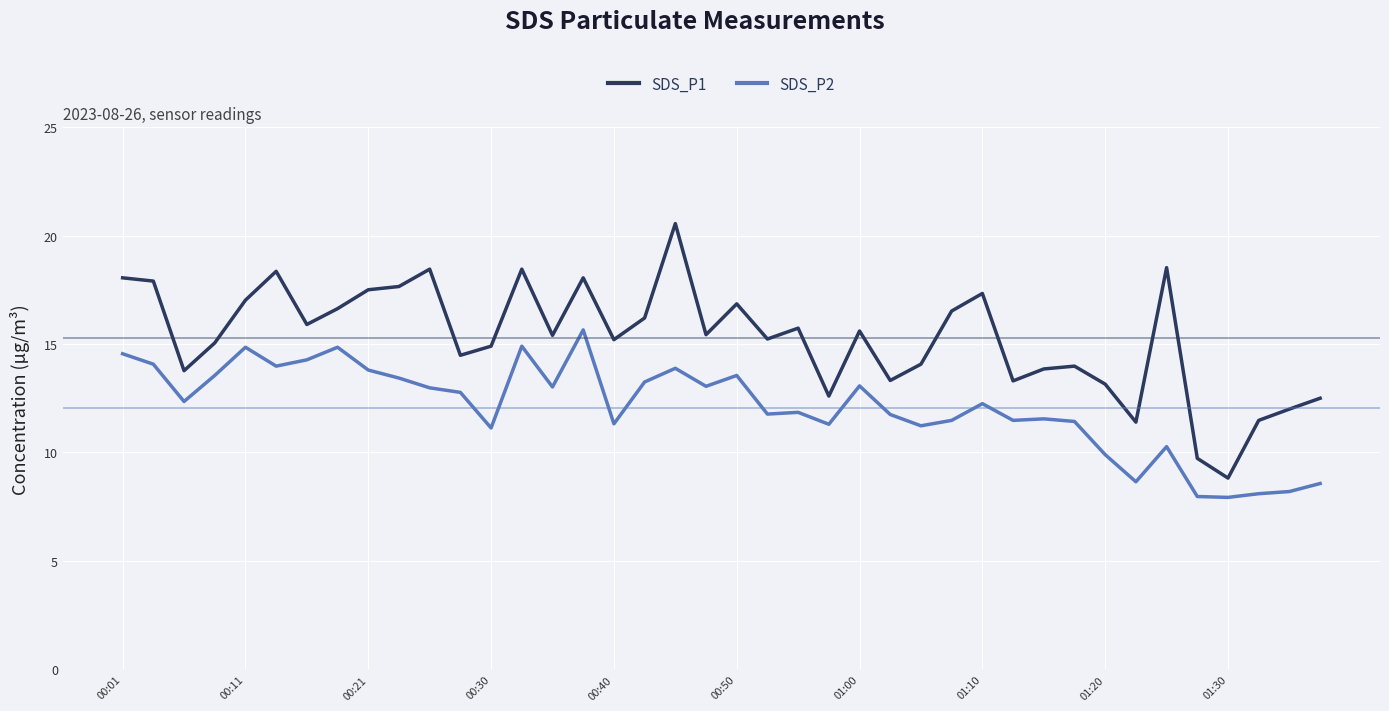

Which series has the largest total across all categories?

SDS_P1